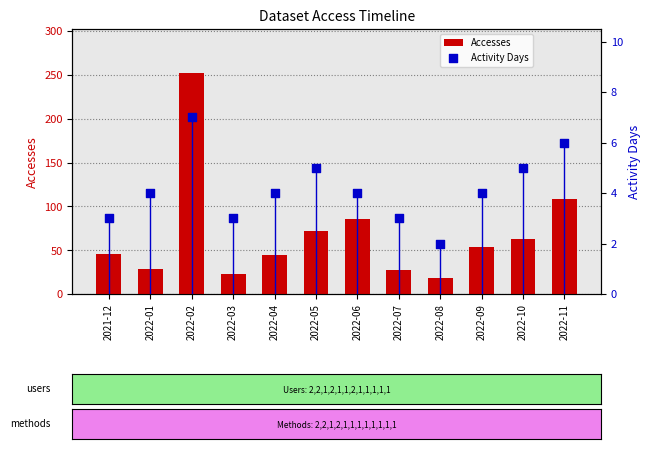

Which series has the largest total across all categories?

Accesses